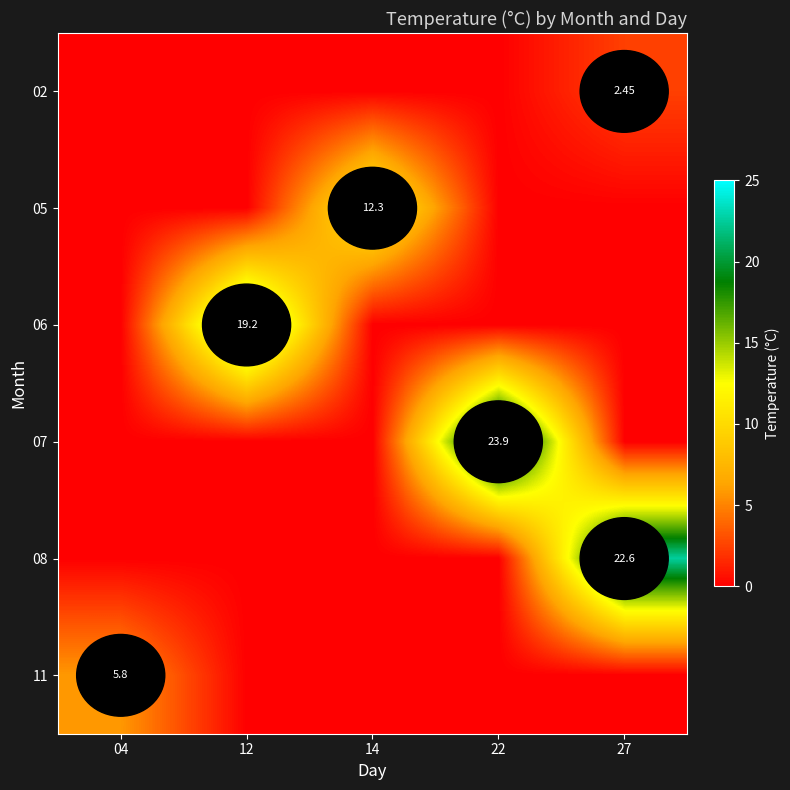

At 12, list the series in order from largest to smallest.

06, 02, 05, 07, 08, 11